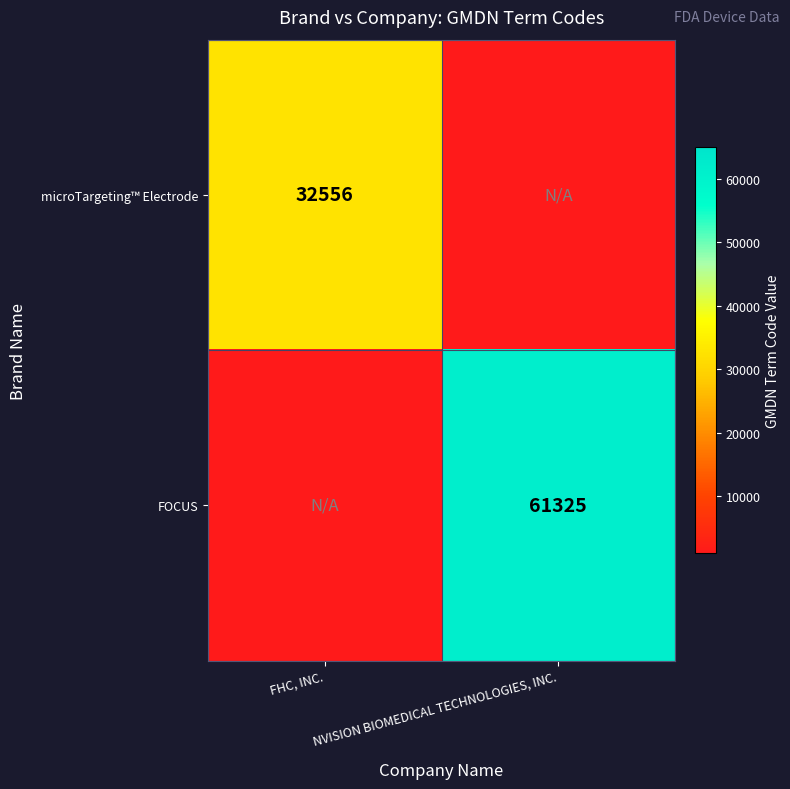

How many categories are shown in the chart?

2